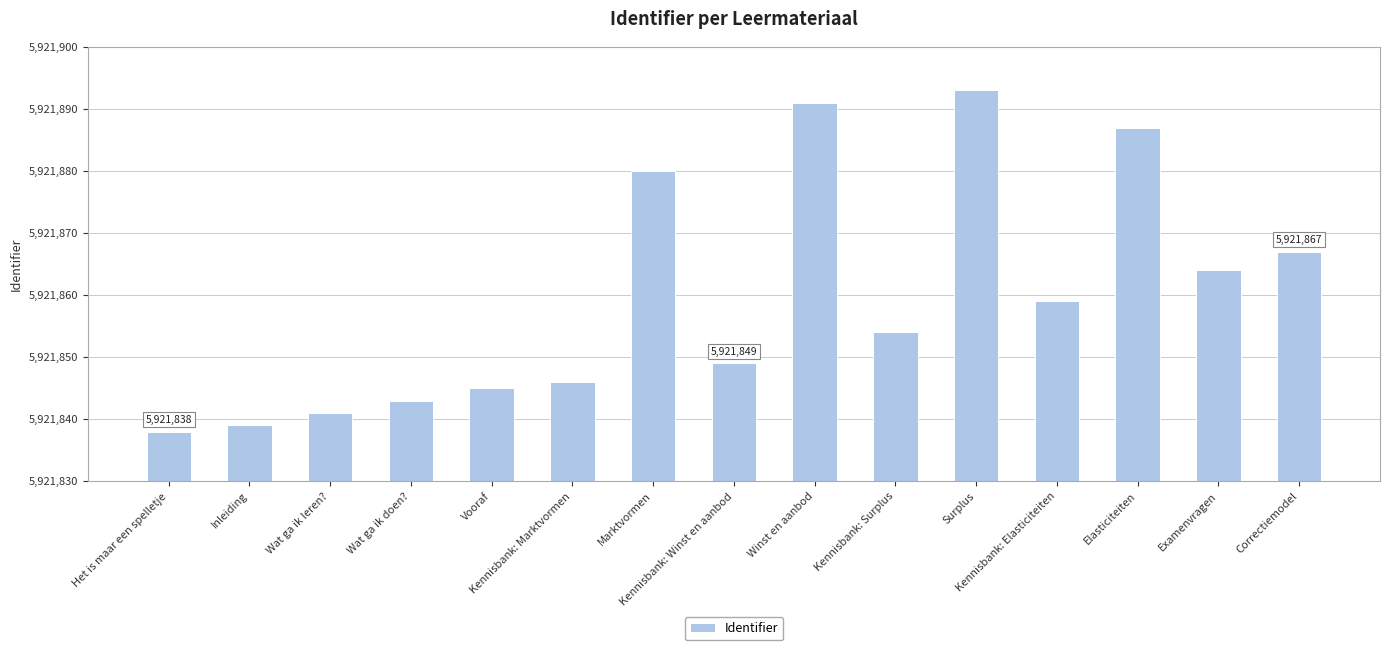

What is the average value?

5921860